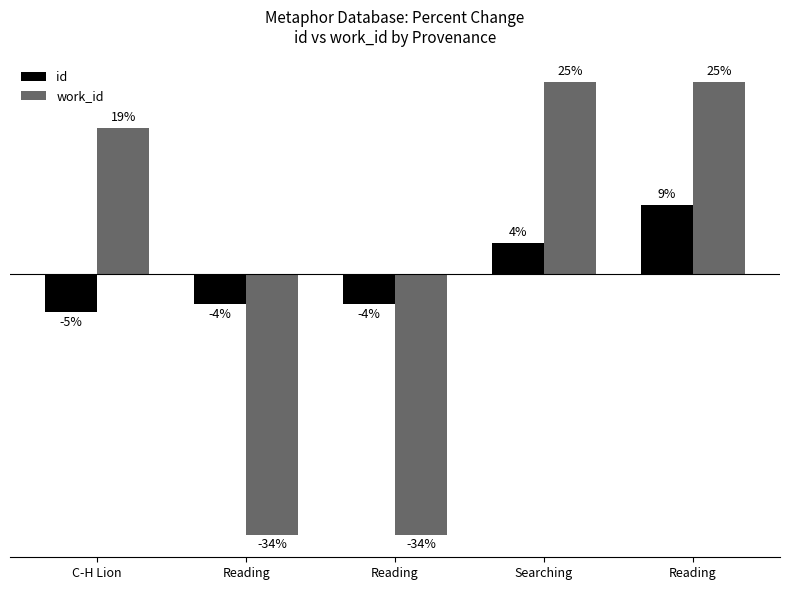

Does the chart contain any negative values?

Yes